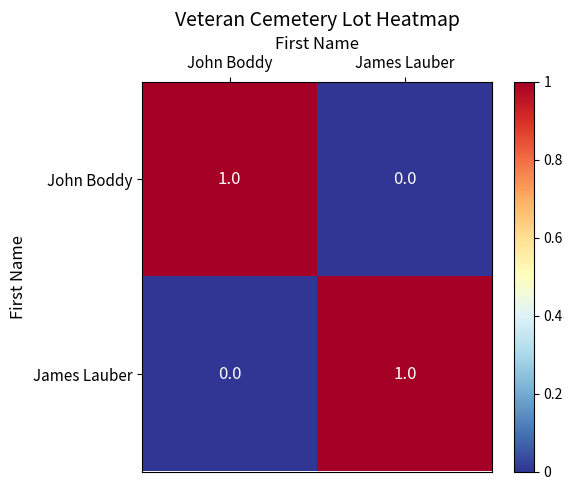

At John Boddy, list the series in order from largest to smallest.

John Boddy, James Lauber